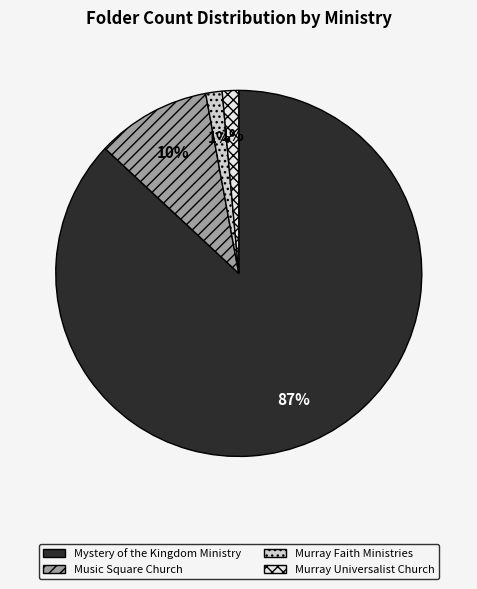

True or false: Murray Universalist Church accounts for 15% of the total.

False